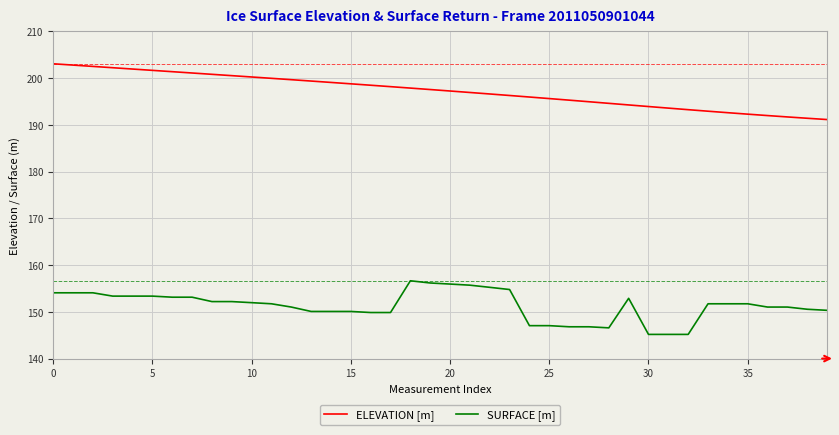

Does the chart display data point markers on the line(s)?

No